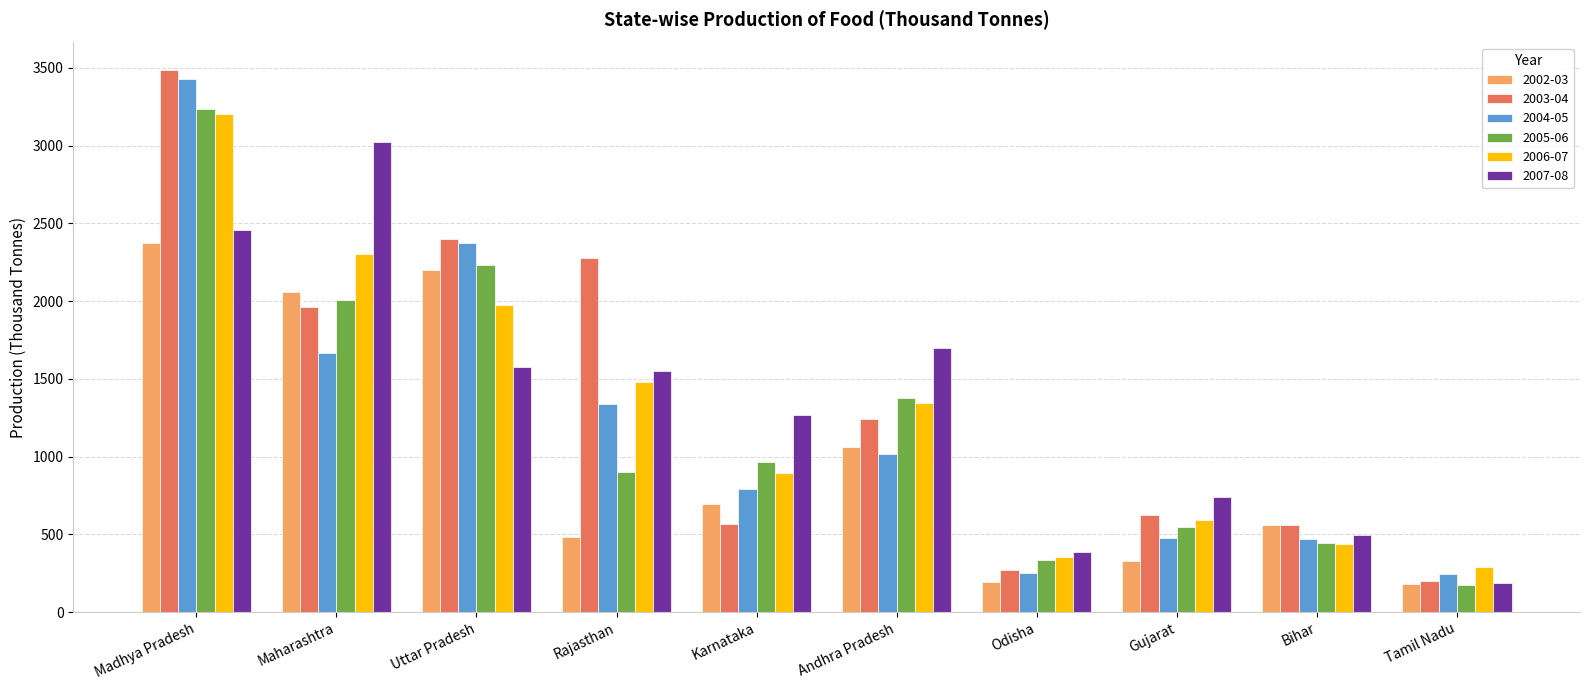

The 2002-03 series shows 93.5 at Gujarat. True or false?

False